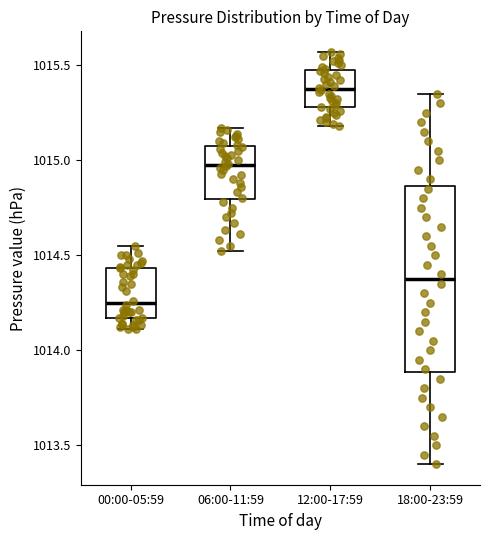

Comparing the boxes themselves (not the whiskers), which one is the tallest?

18:00-23:59